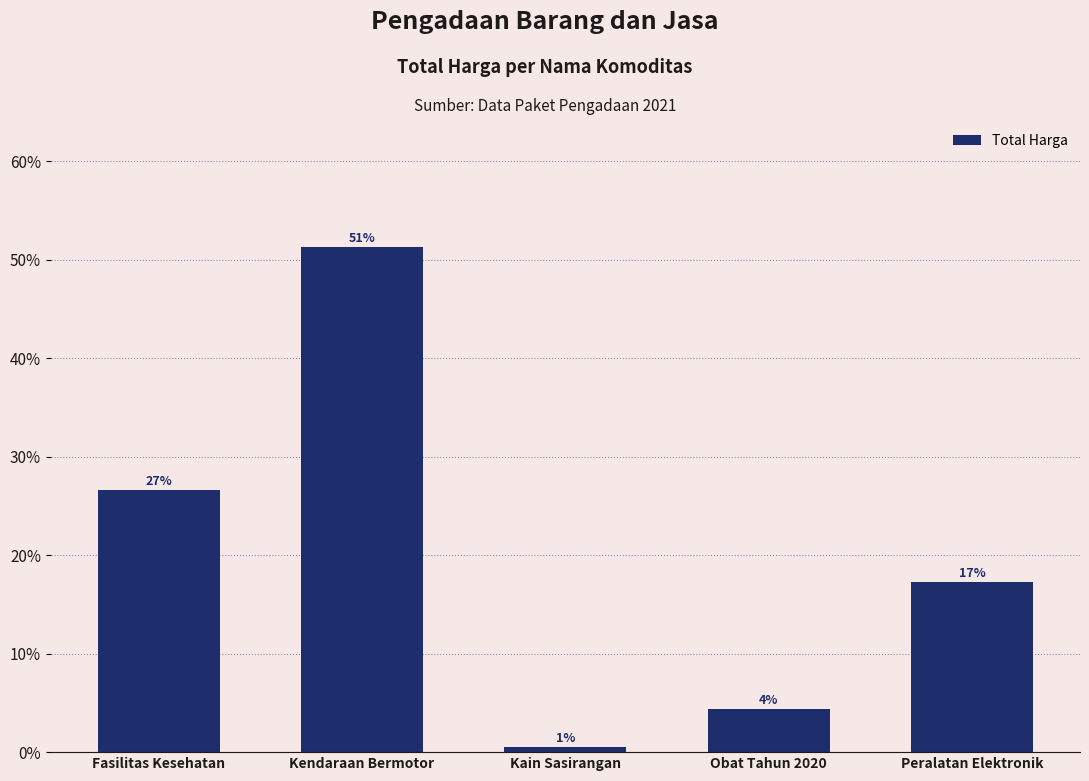

Does the chart contain any negative values?

No